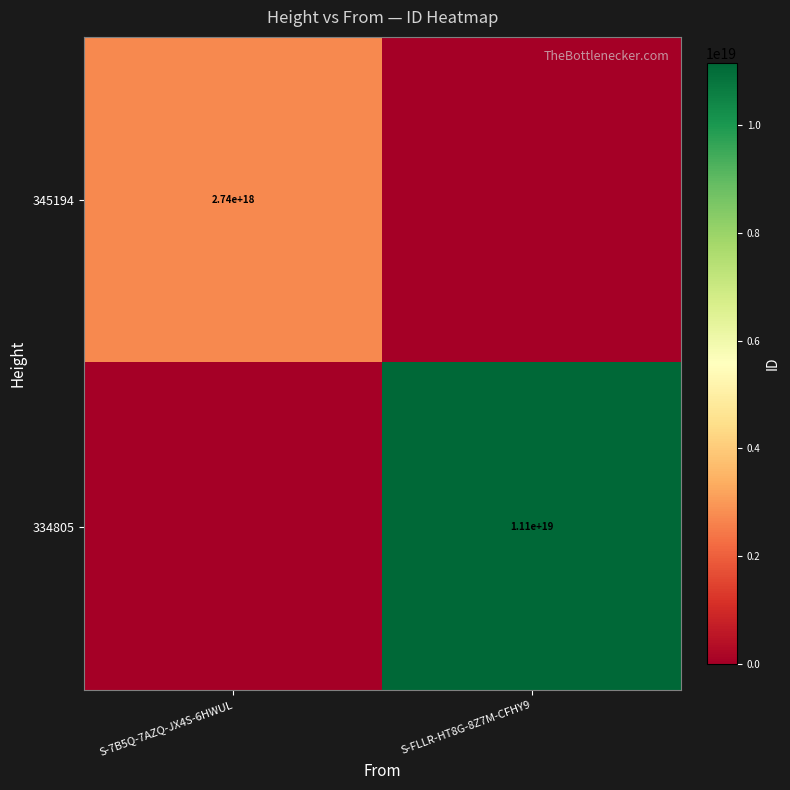

The 345194 series shows 4013652676010212864 at S-7B5Q-7AZQ-JX4S-6HWUL. True or false?

False